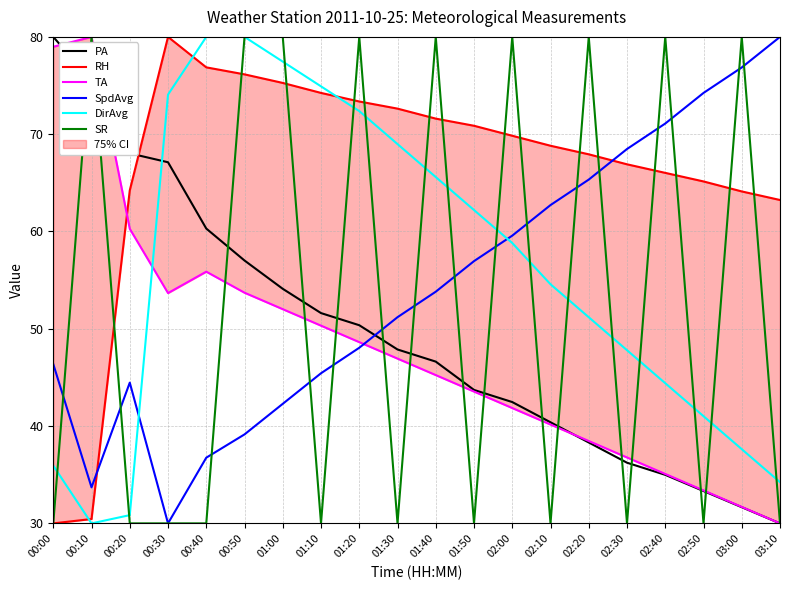

Reading right to left, what are all the values shown in this chart?

PA: 30.0	31.7	33.3	35.0	36.2	38.3	40.4	42.5	43.7	46.6	47.9	50.4	51.6	54.1	57.0	60.3	67.1	68.0	75.5	80.0
RH: 63.2	64.1	65.1	66.0	66.9	67.9	68.8	69.8	70.9	71.6	72.6	73.4	74.2	75.3	76.1	76.9	80.0	64.2	30.4	30.0
TA: 30.0	31.7	33.4	35.1	36.8	38.5	40.2	41.9	43.5	45.2	46.9	48.6	50.3	52.0	53.7	55.9	53.7	60.3	80.0	79.0
SpdAvg: 80.0	76.9	74.2	71.1	68.5	65.3	62.7	59.6	57.0	53.8	51.2	48.0	45.4	42.3	39.1	36.8	30.0	44.5	33.7	46.4
DirAvg: 34.2	37.6	41.0	44.4	47.8	51.2	54.6	58.8	62.2	65.6	69.0	72.4	74.9	77.5	80.0	80.0	74.1	30.8	30.0	35.9
SR: 30.0	80.0	30.0	80.0	30.0	80.0	30.0	80.0	30.0	80.0	30.0	80.0	30.0	80.0	80.0	30.0	30.0	30.0	80.0	30.0